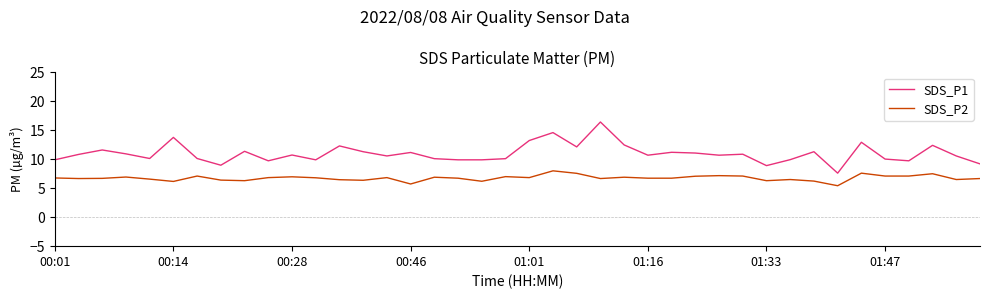

List the series in order of their overall mean, lowest first.

SDS_P2, SDS_P1